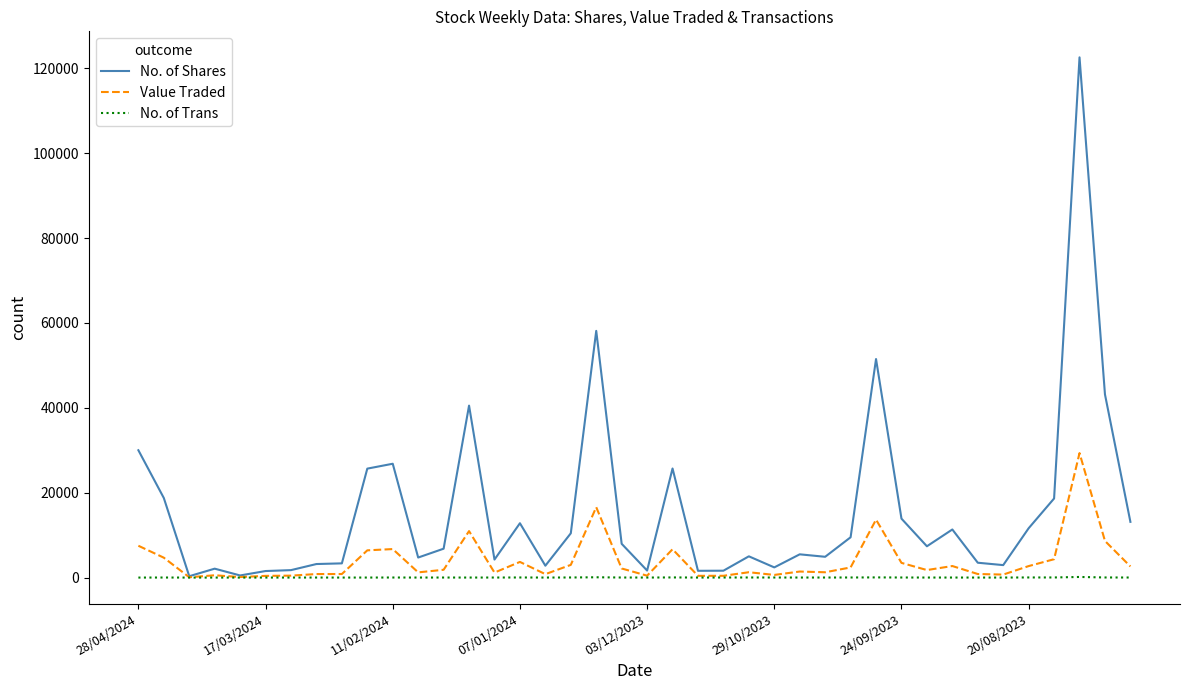

What is the maximum value shown in the chart?

122563